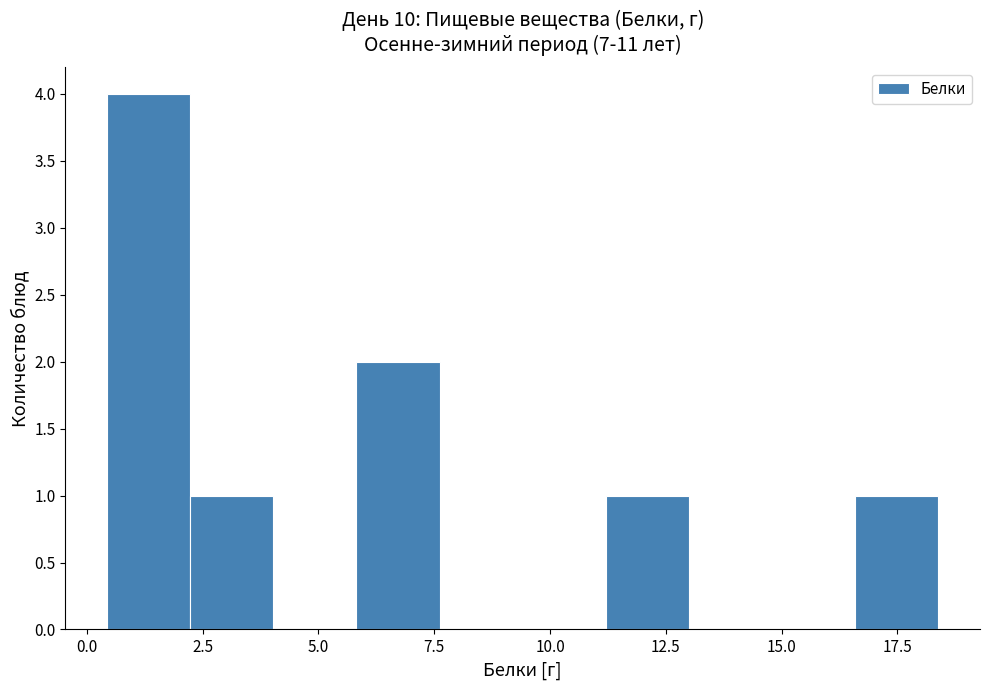

Around what value on the x-axis is the tallest bar? Give the approximate position of its centre, as read against the axis.

1.5